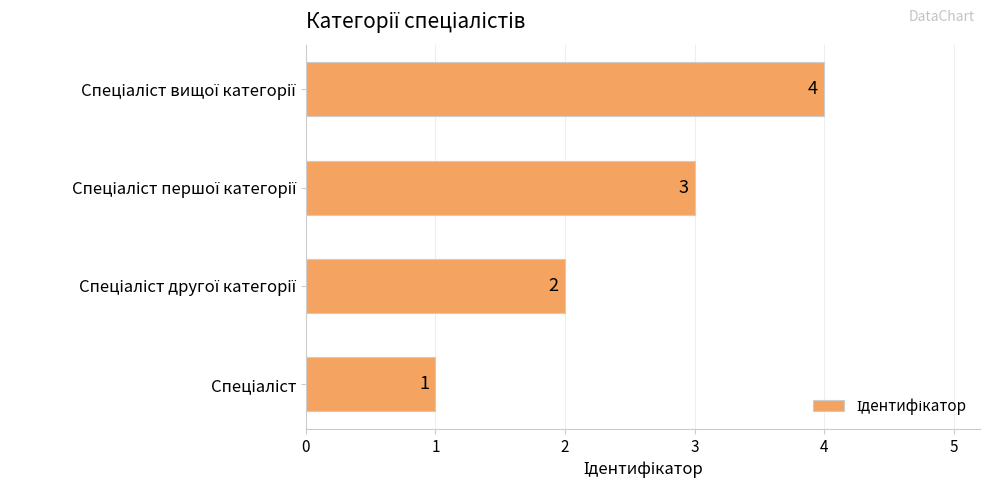

What is the difference between the maximum and minimum values?

3